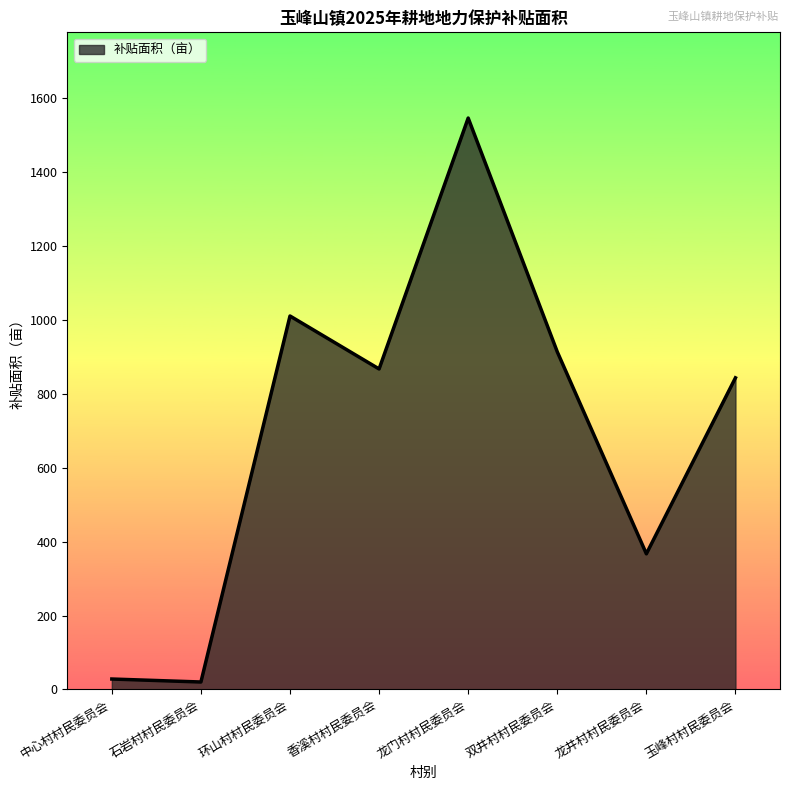

What is the maximum value shown in the chart?

1547.1